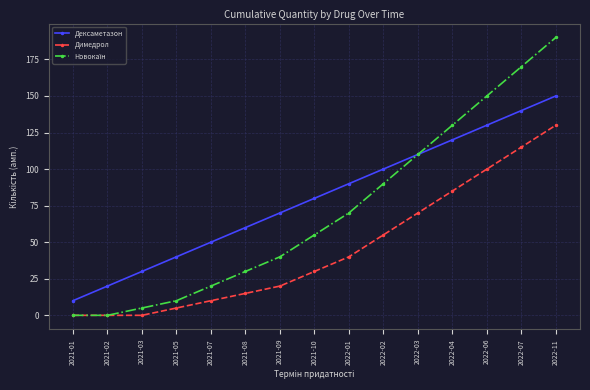

How many distinct data groups are displayed?

3